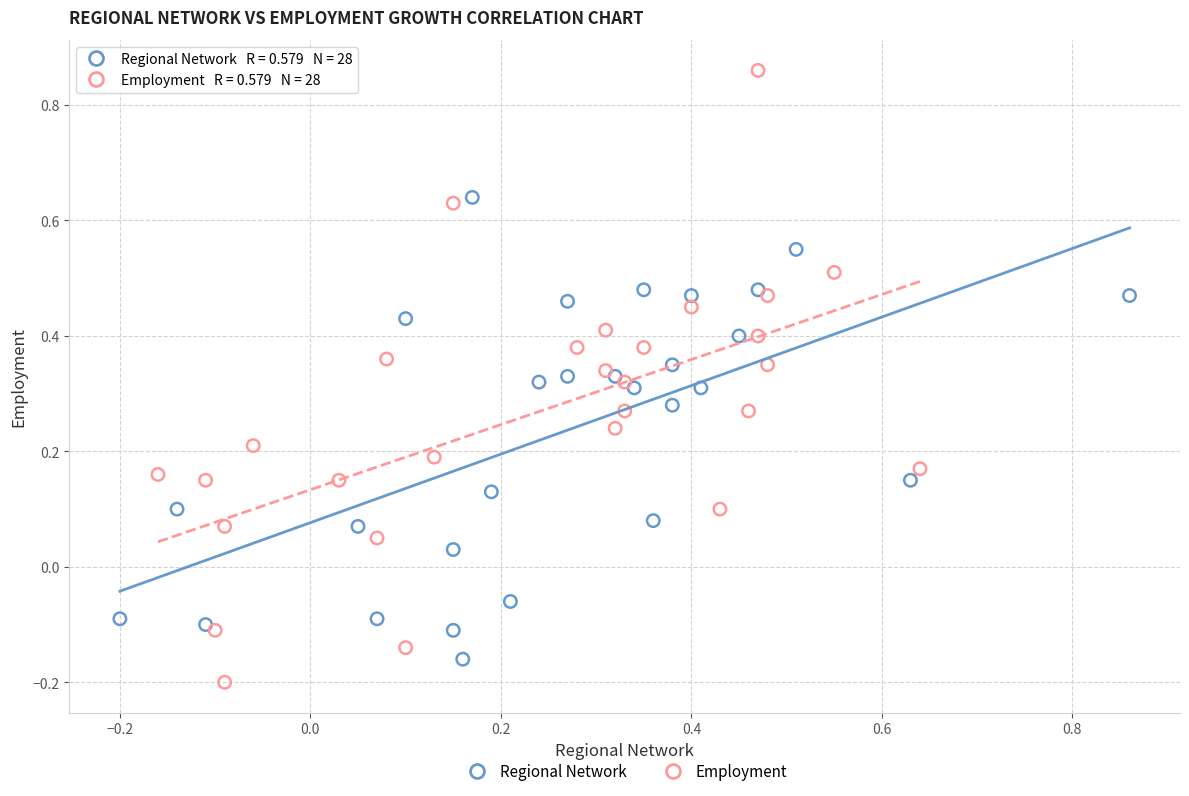

Which series contains the highest Y value?

Employment